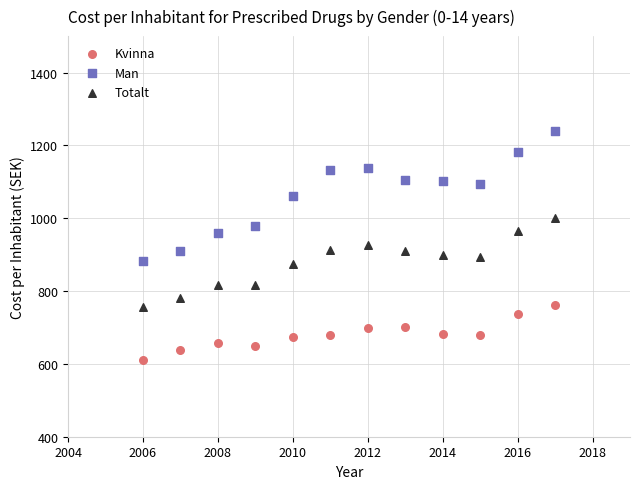

Which series contains the lowest Y value?

Kvinna